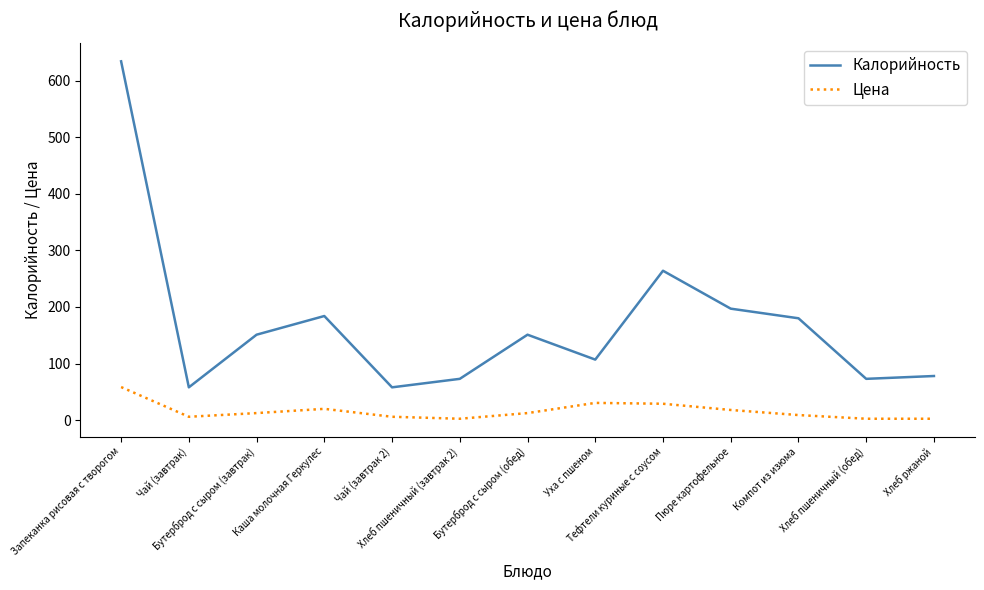

List the series in order of their peak value, highest first.

Калорийность, Цена